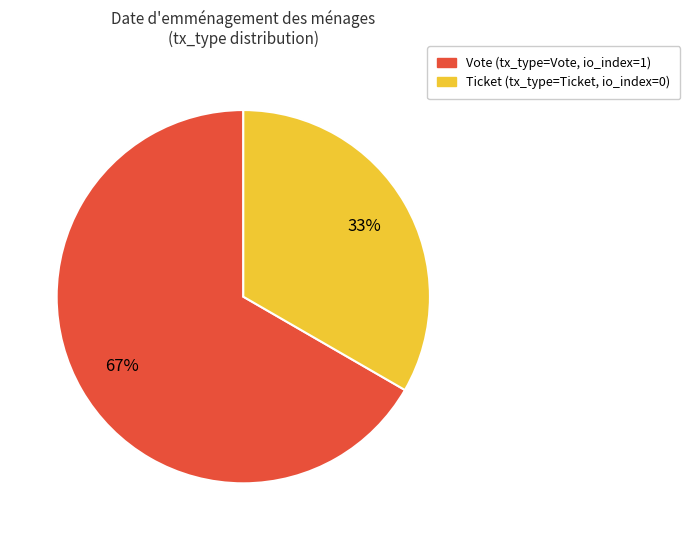

To the nearest percent, what is the combined percentage of Vote and Ticket?

100%